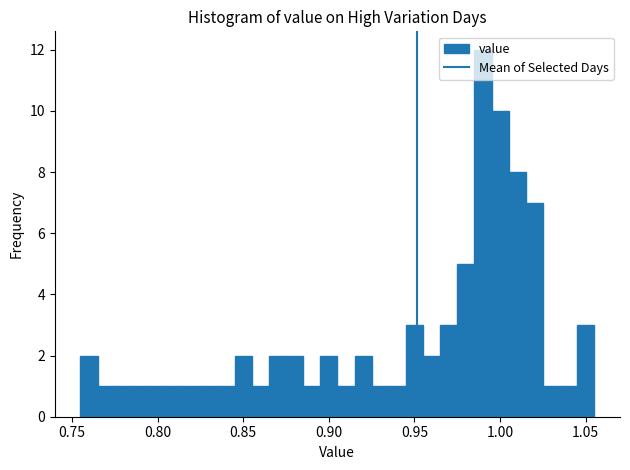

Read against the x-axis, roughly where is the centre of the tallest bar?

0.990